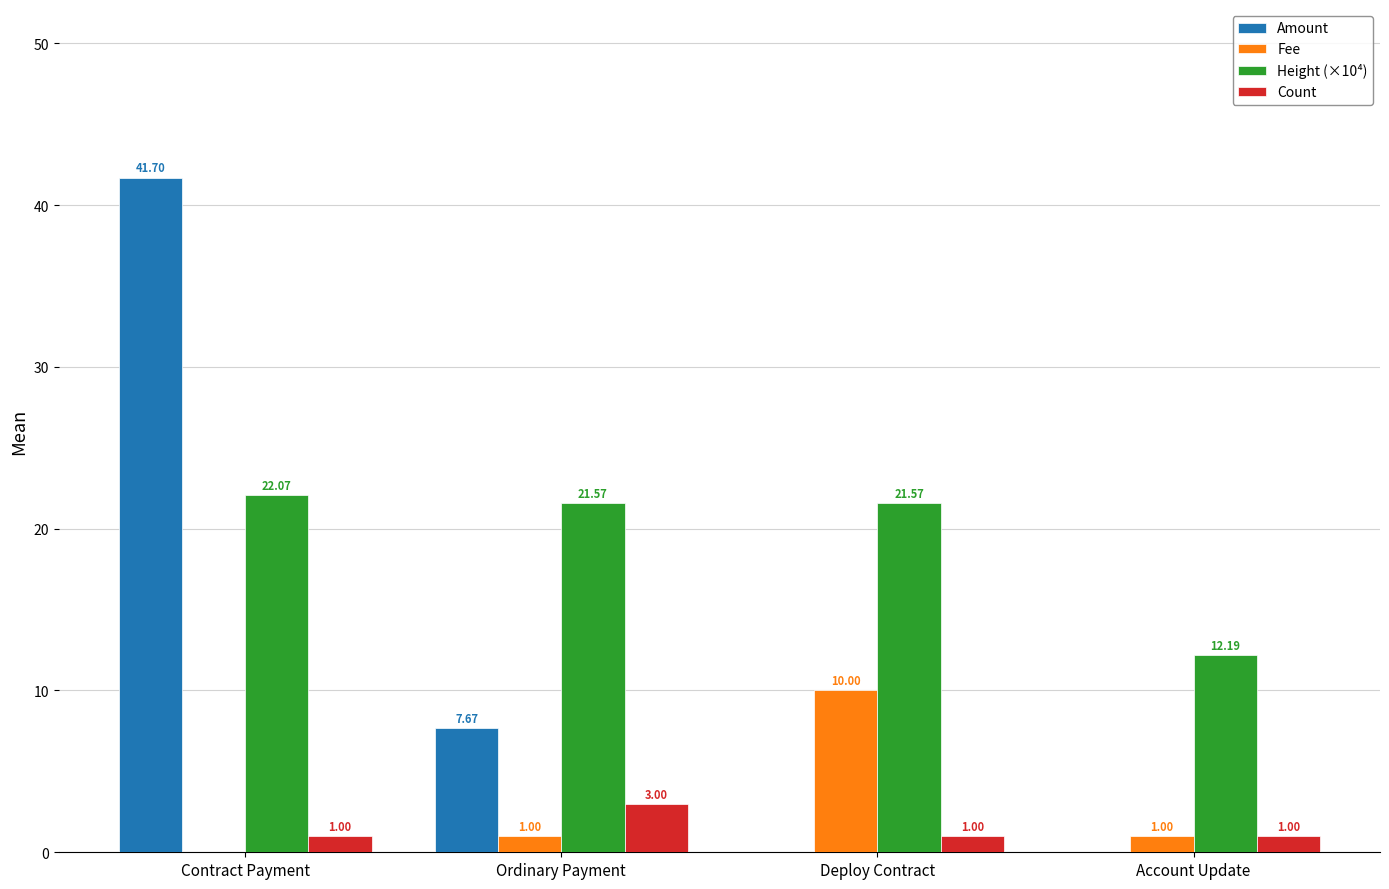

Which category has the highest value across all series?

Contract Payment